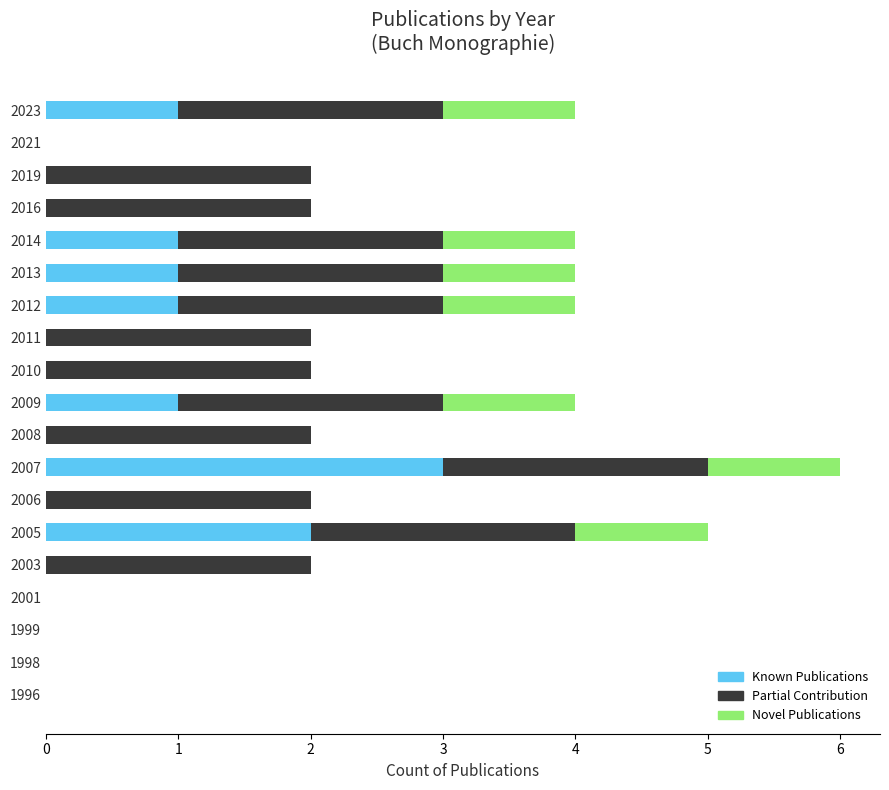

The Known Publications series shows 0 at 2003. True or false?

True